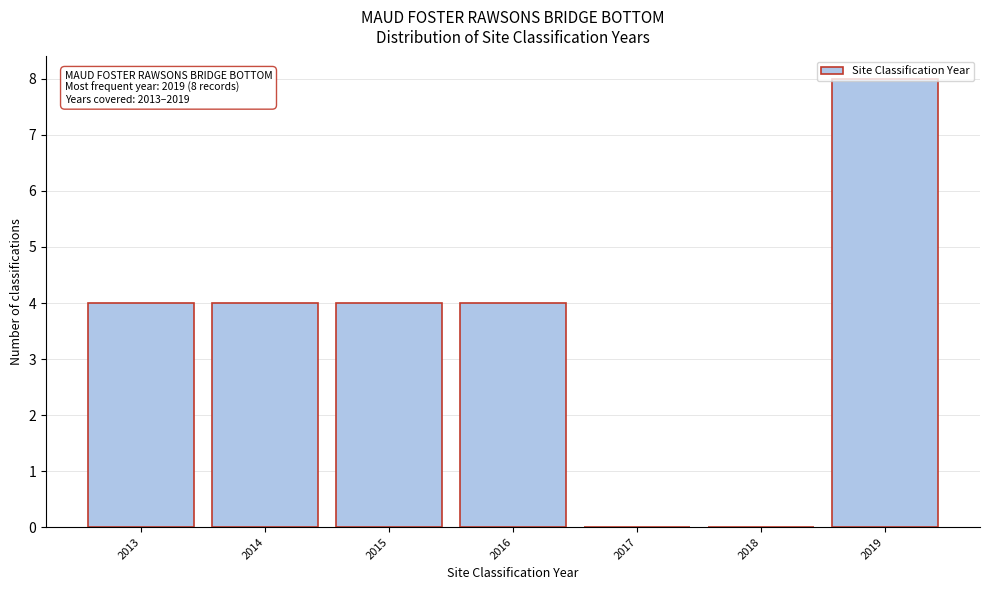

Is it true that the value at 2013 is 7?

False